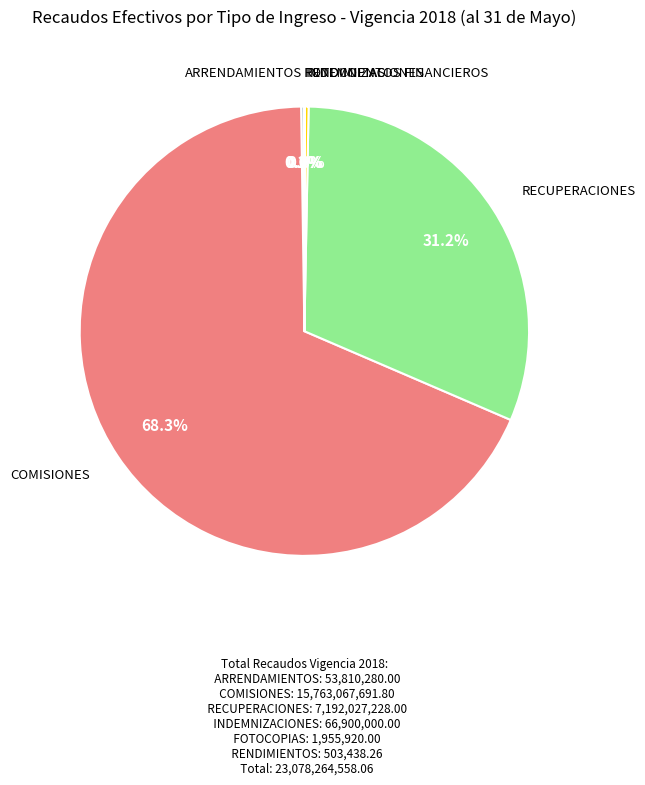

Does any single category account for the majority?

Yes